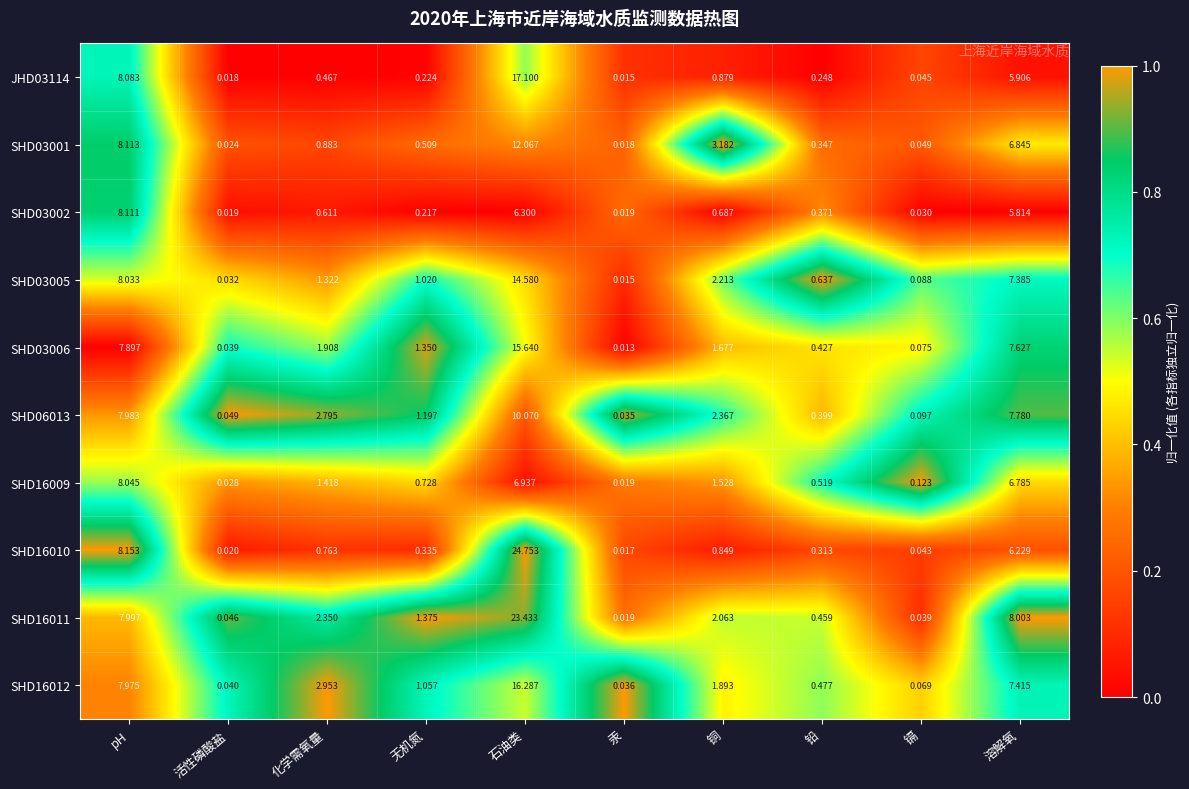

At 化学需氧量, list the series in order from smallest to largest.

JHD03114, SHD03002, SHD16010, SHD03001, SHD03005, SHD16009, SHD03006, SHD16011, SHD06013, SHD16012